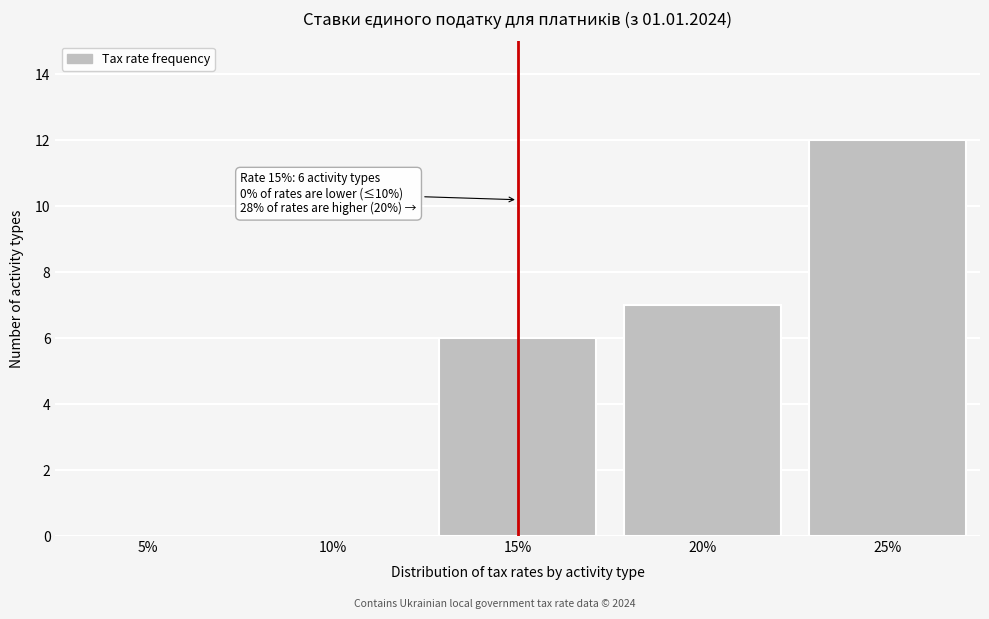

Reading left to right, extract all data points from this chart.

5%=0	10%=0	15%=6	20%=7	25%=12